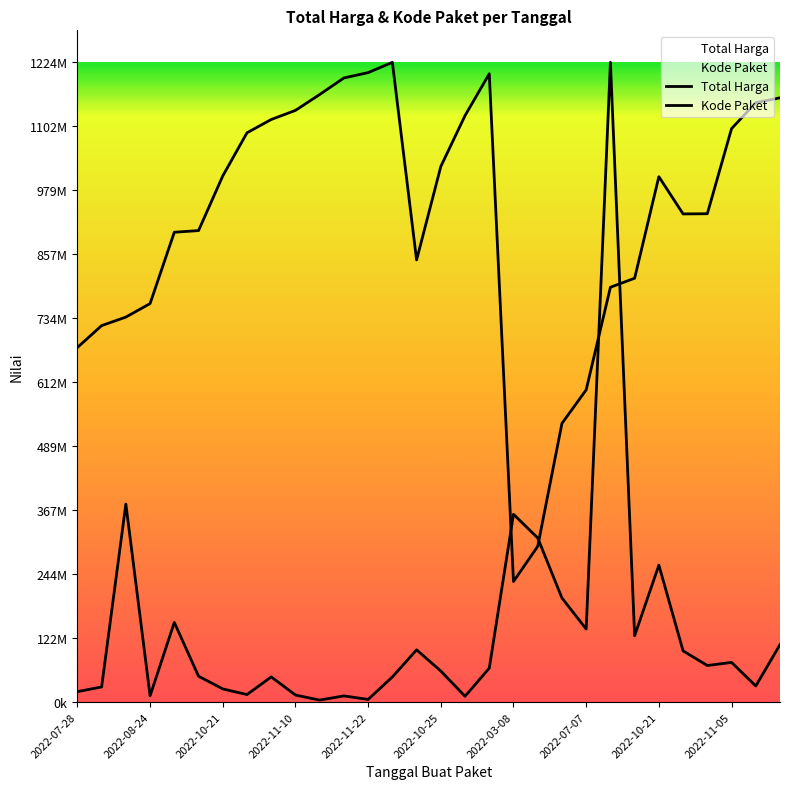

True or false: Total Harga and Kode Paket intersect in this chart.

True